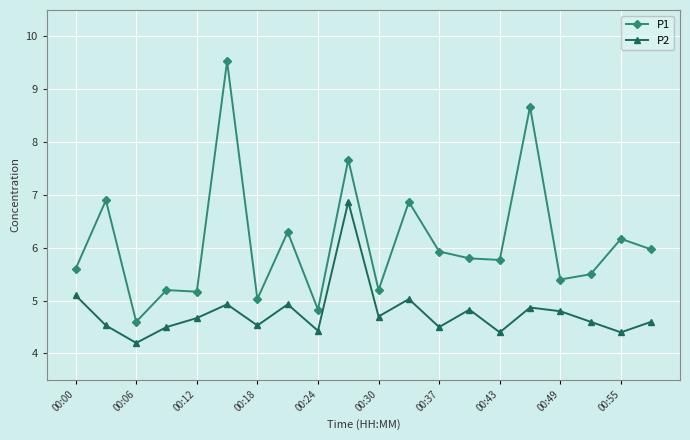

What is the sum of all P2 values?

95.4